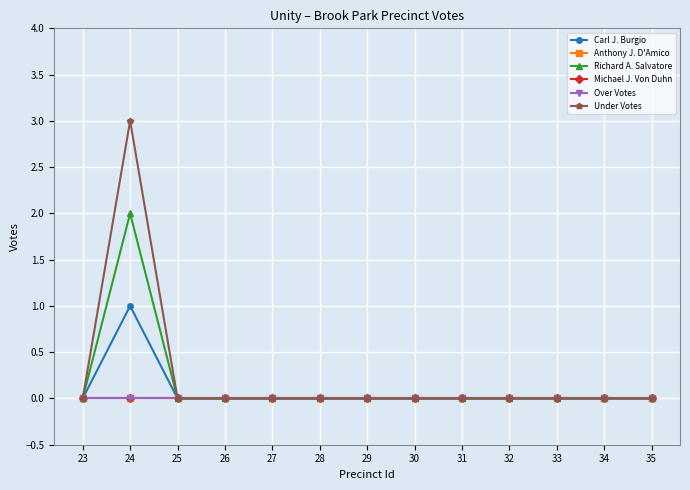

Reading left to right, what are all the values shown in this chart?

Carl J. Burgio: 0	1	0	0	0	0	0	0	0	0	0	0	0
Anthony J. D'Amico: 0	0	0	0	0	0	0	0	0	0	0	0	0
Richard A. Salvatore: 0	2	0	0	0	0	0	0	0	0	0	0	0
Michael J. Von Duhn: 0	0	0	0	0	0	0	0	0	0	0	0	0
Over Votes: 0	0	0	0	0	0	0	0	0	0	0	0	0
Under Votes: 0	3	0	0	0	0	0	0	0	0	0	0	0